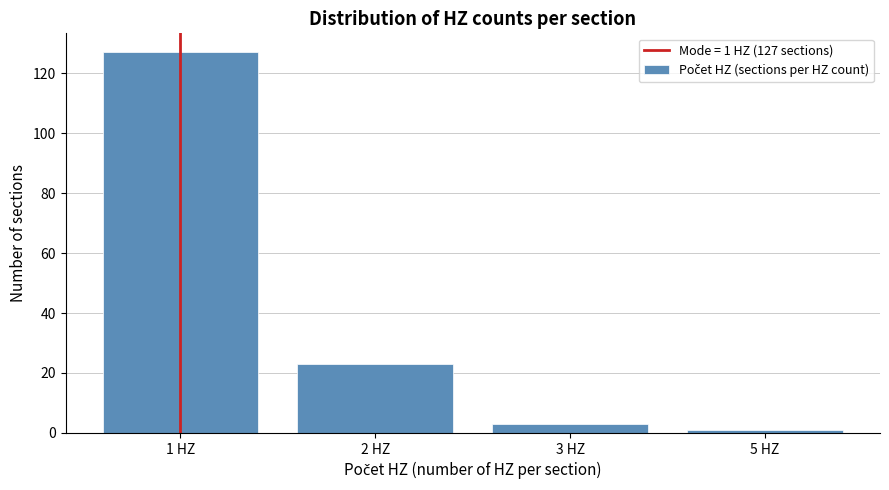

Reading left to right, transcribe all the data shown in this chart.

1 HZ=127	2 HZ=23	3 HZ=3	5 HZ=1